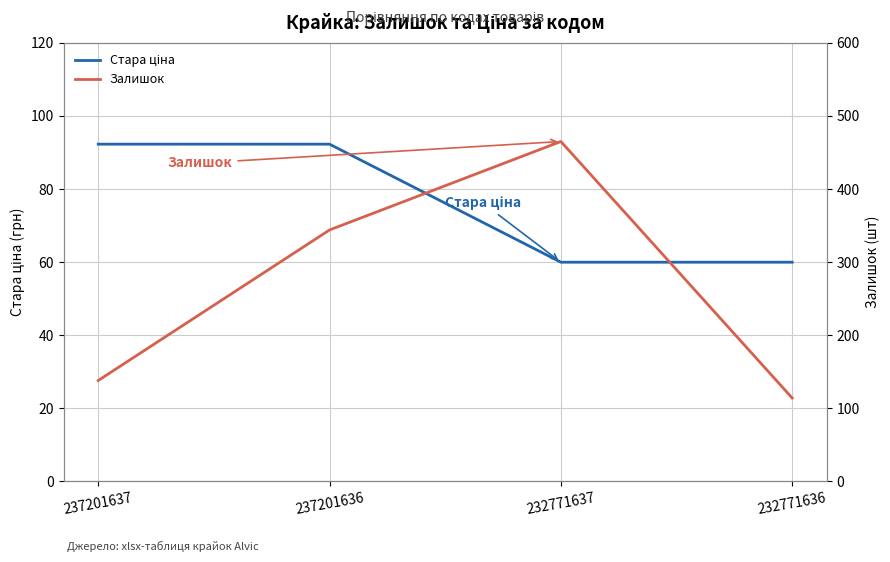

Rank the categories by Стара ціна value from lowest to highest.

232771637, 232771636, 237201637, 237201636